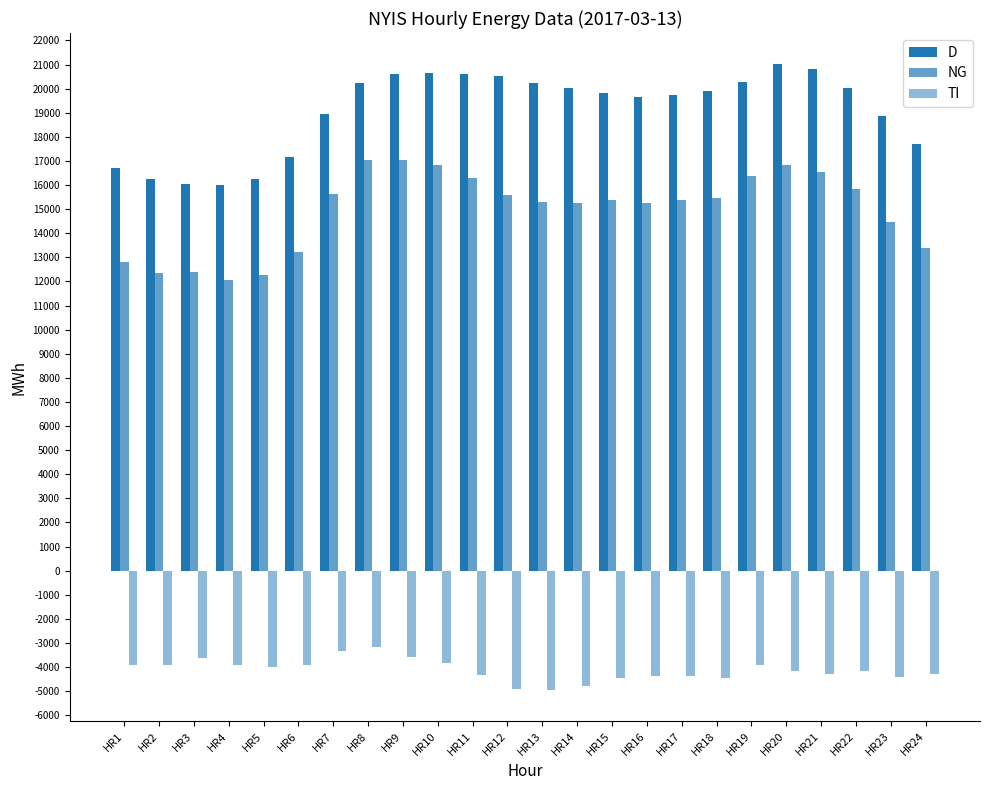

How many data points in TI are above -4158?

11